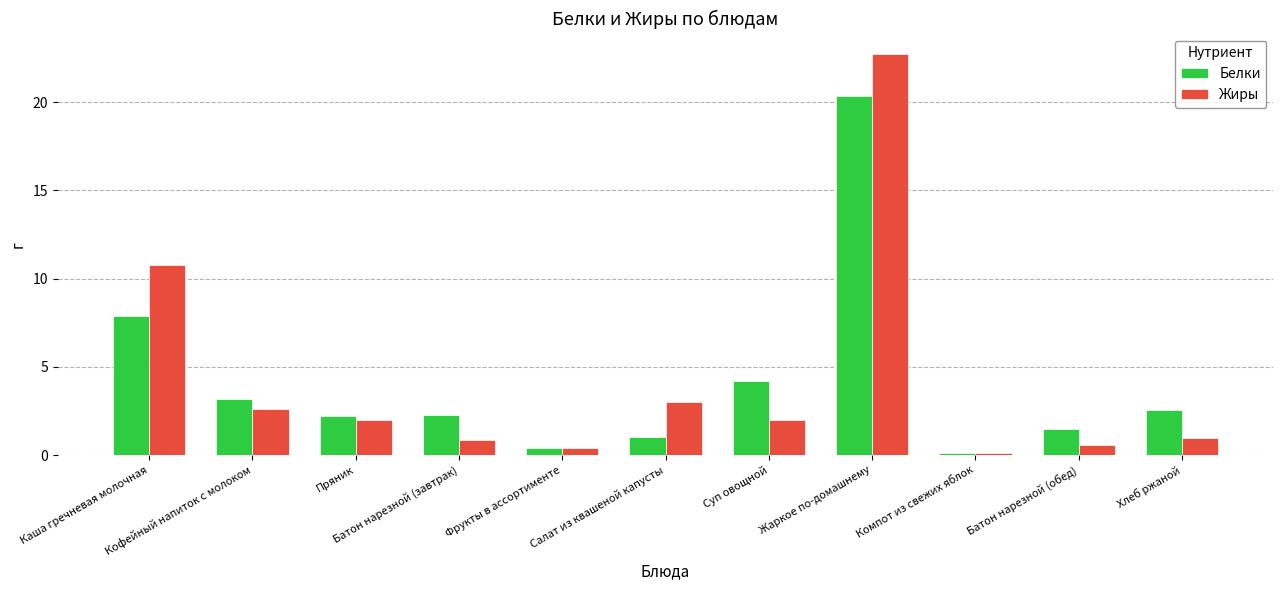

At Каша гречневая молочная, list the series in order from largest to smallest.

Жиры, Белки